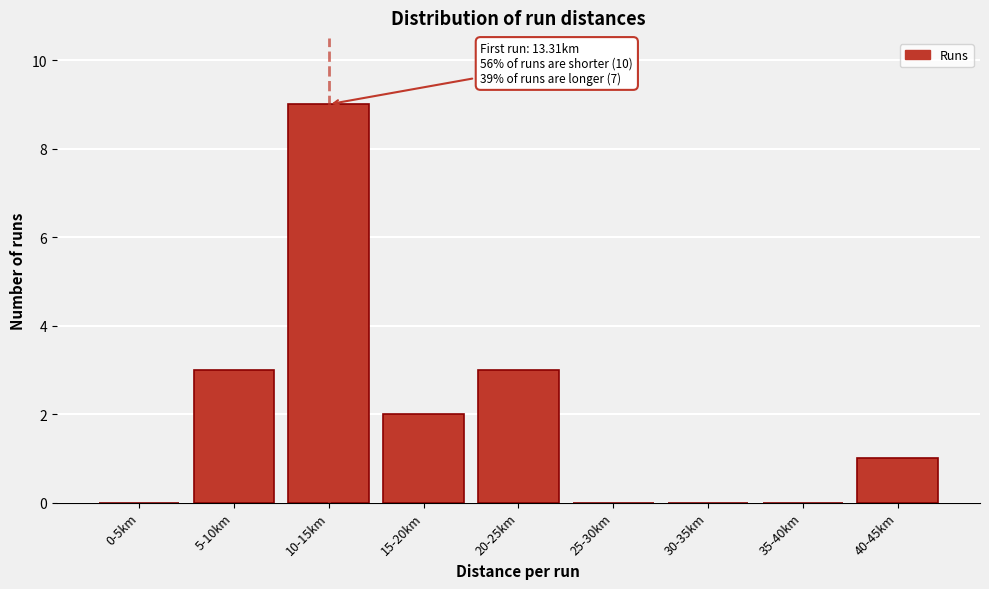

Reading right to left, what are all the values shown in this chart?

40-45km=1	35-40km=0	30-35km=0	25-30km=0	20-25km=3	15-20km=2	10-15km=9	5-10km=3	0-5km=0